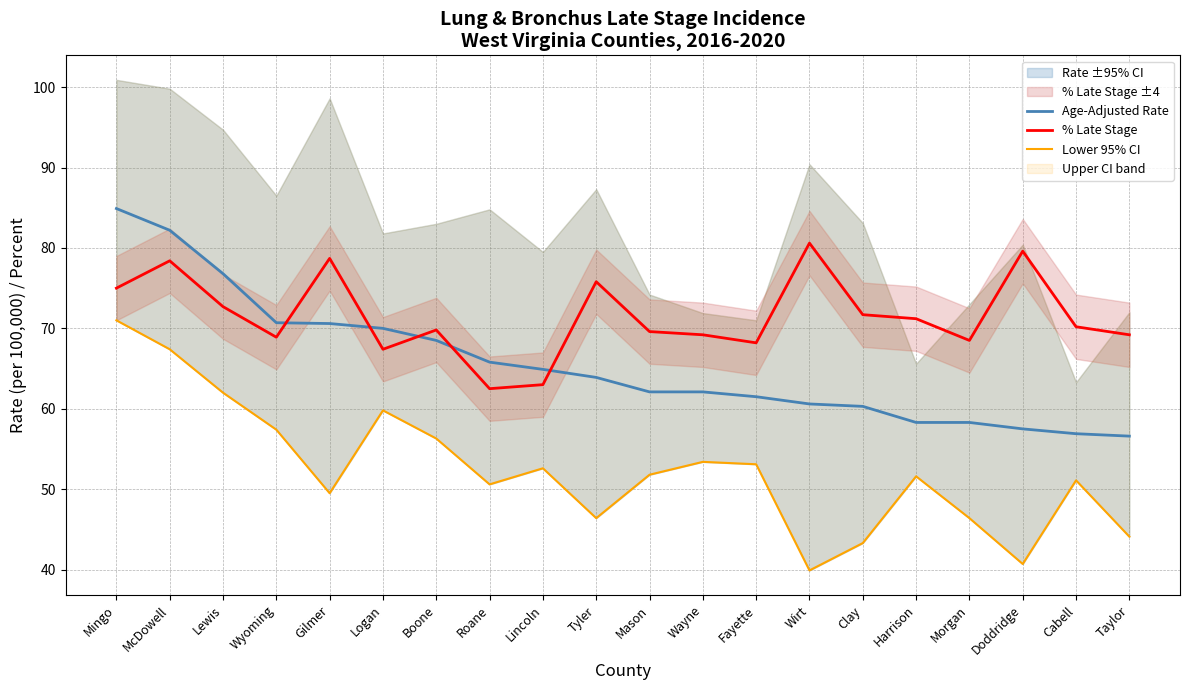

At which label does Age-Adjusted Rate first exceed 63?

Mingo